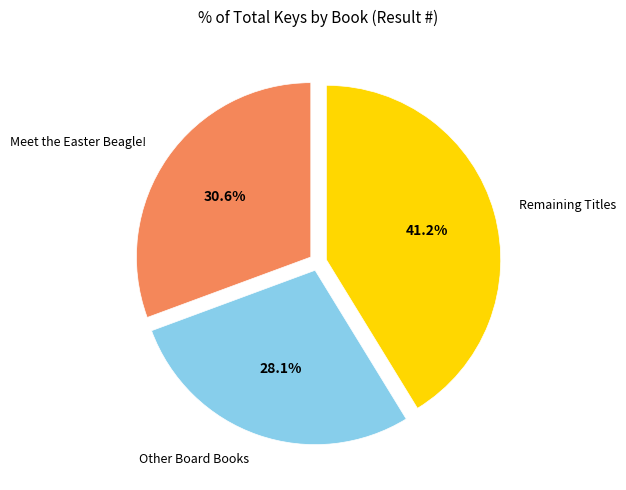

Combined, do Meet the Easter Beagle! and Other Board Books account for over 50%?

Yes